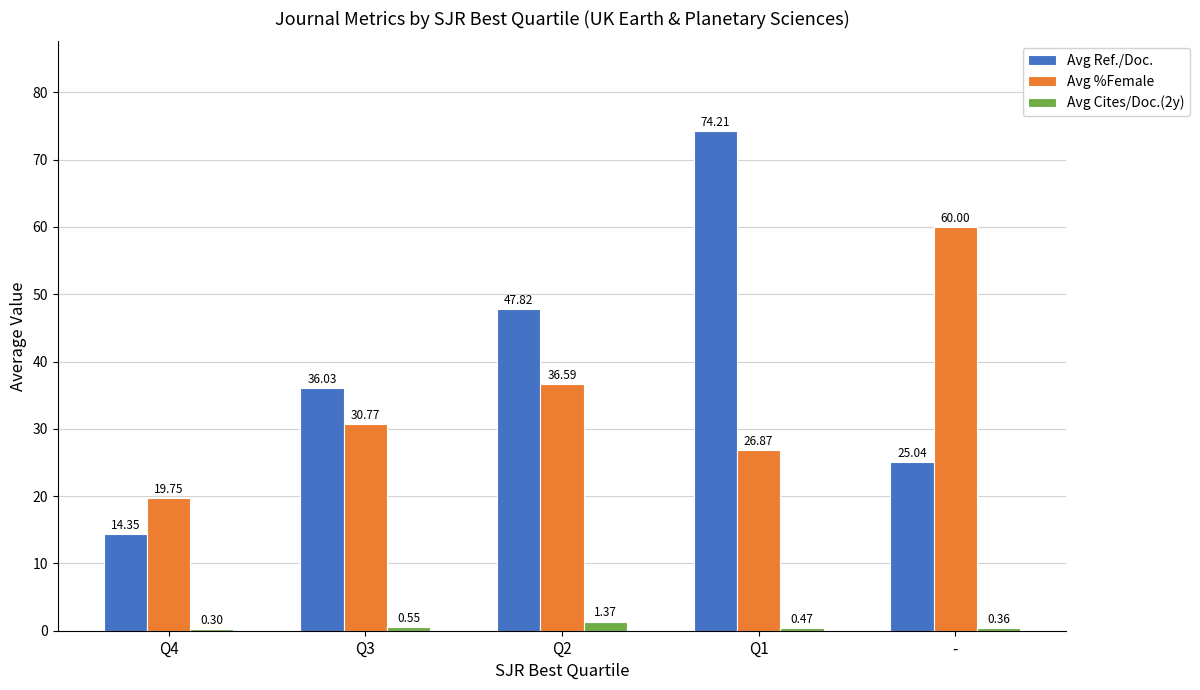

What are all the series names shown in the legend?

Avg Ref./Doc., Avg %Female, Avg Cites/Doc.(2y)